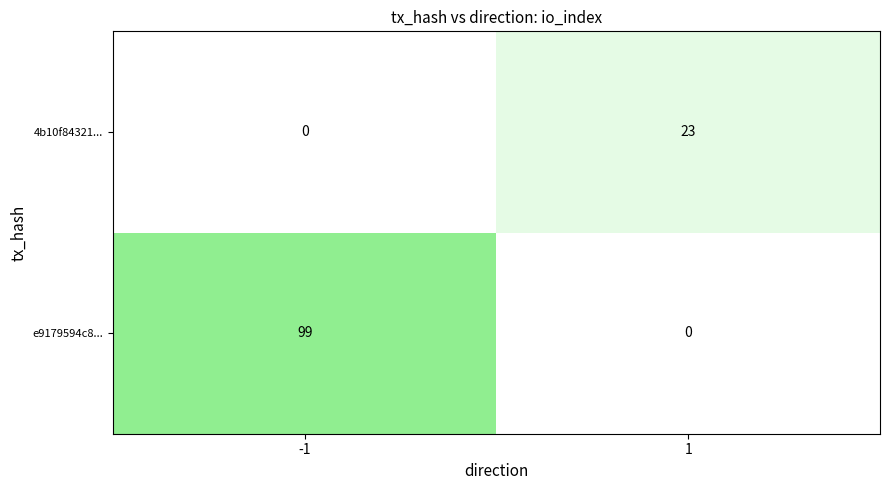

Reading left to right, what are all the values shown in this chart?

4b10f84321...: -1=0	1=23
e9179594c8...: -1=99	1=0